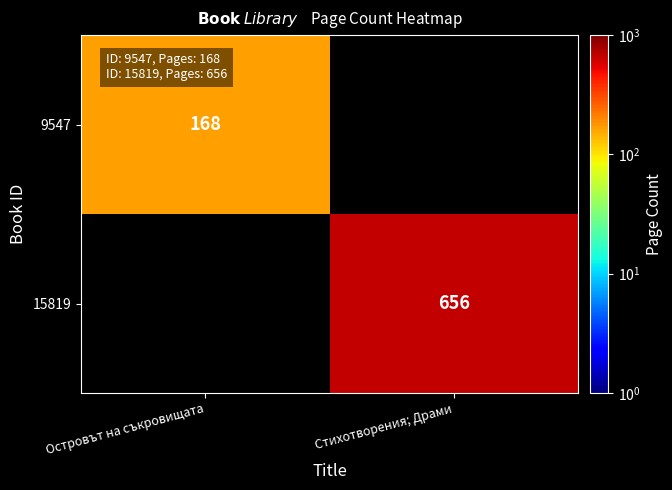

Is the value of 9547 at Островът на съкровищата greater than the value of 15819 at Стихотворения; Драми?

No